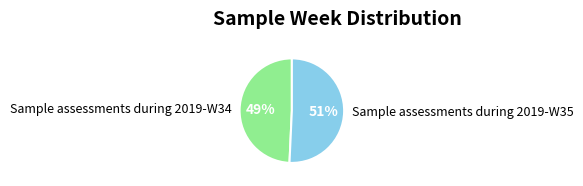

What is the majority slice?

Sample assessments during 2019-W35